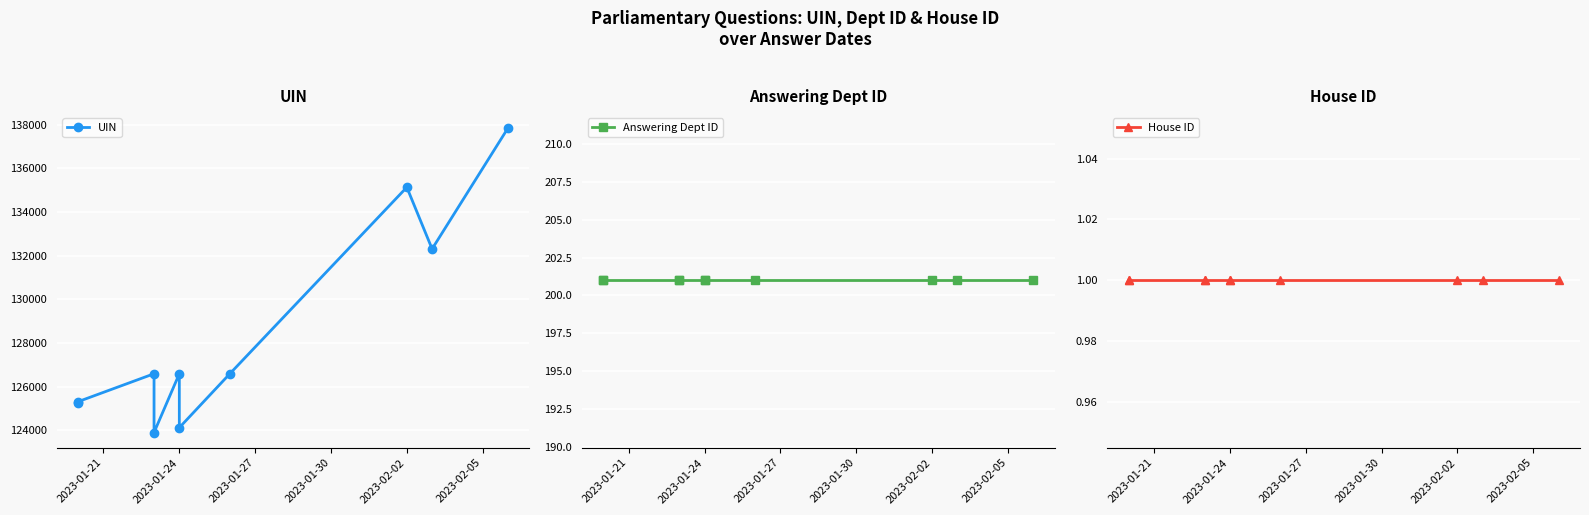

How many series are shown in this chart?

3